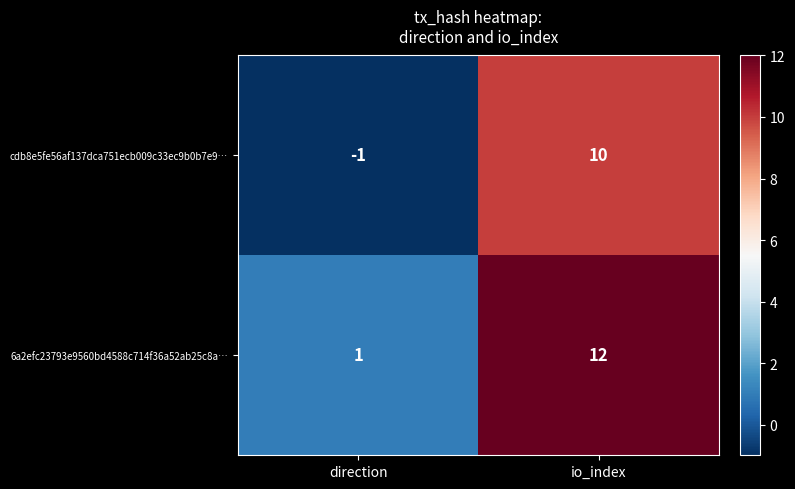

The value of 6a2efc23793e9560bd4588c714f36a52ab25c8a… at direction is 2. True or false?

False